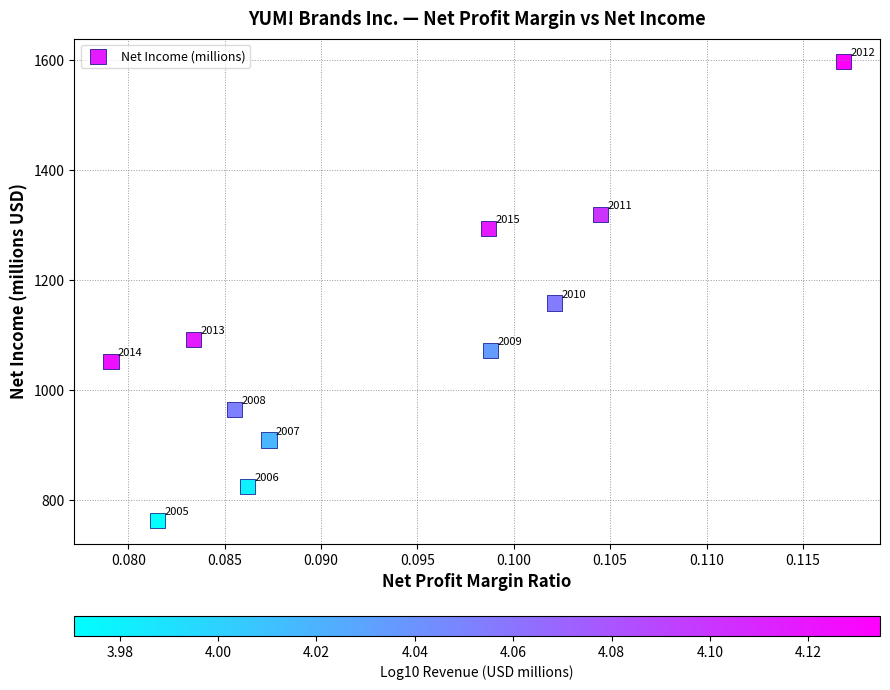

What is the average Y value?

1094